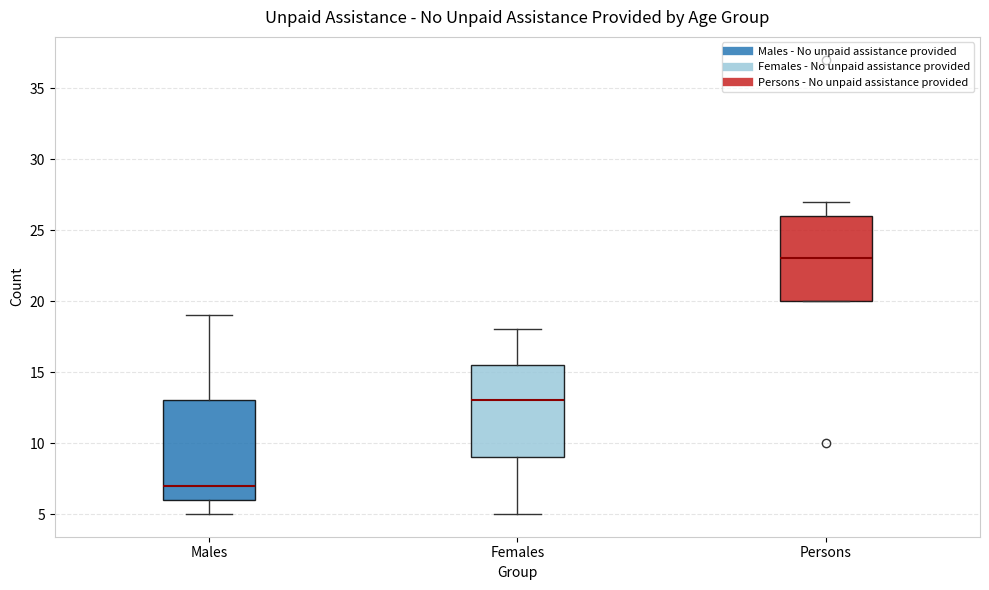

Which box's median line is the lowest?

Males